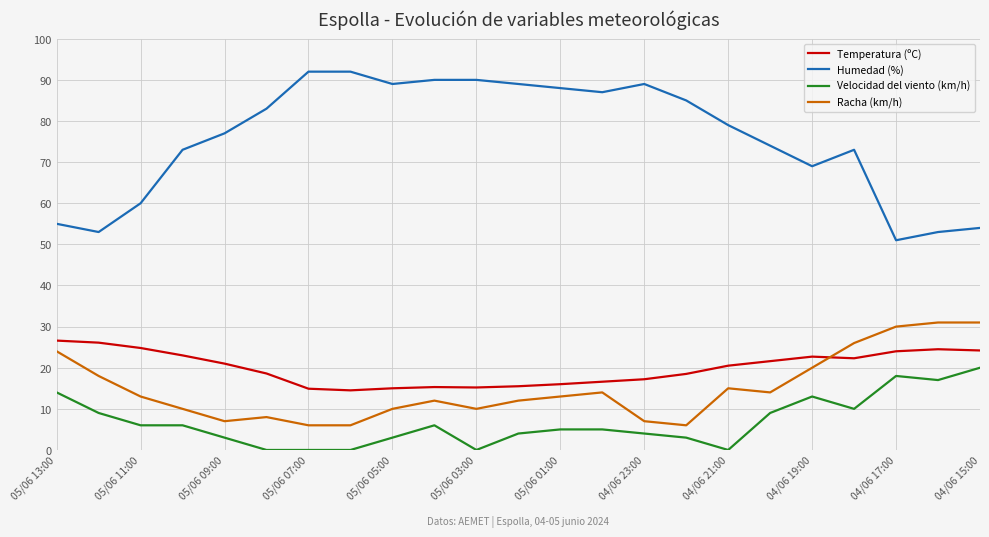

True or false: Temperatura (ºC) and Velocidad del viento (km/h) cross at least once.

False